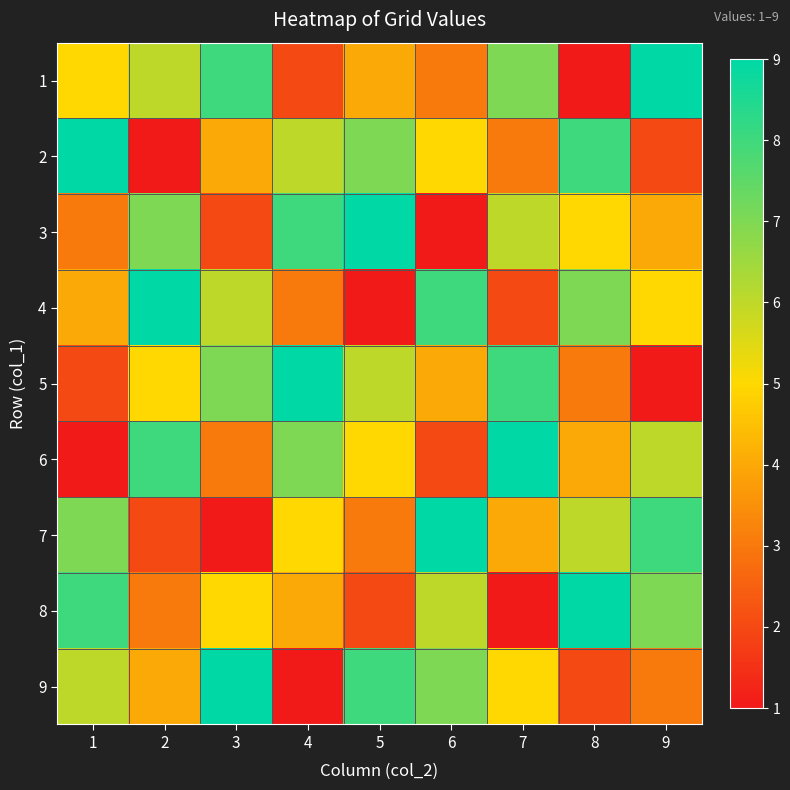

Which label corresponds to the smallest value in the chart?

8